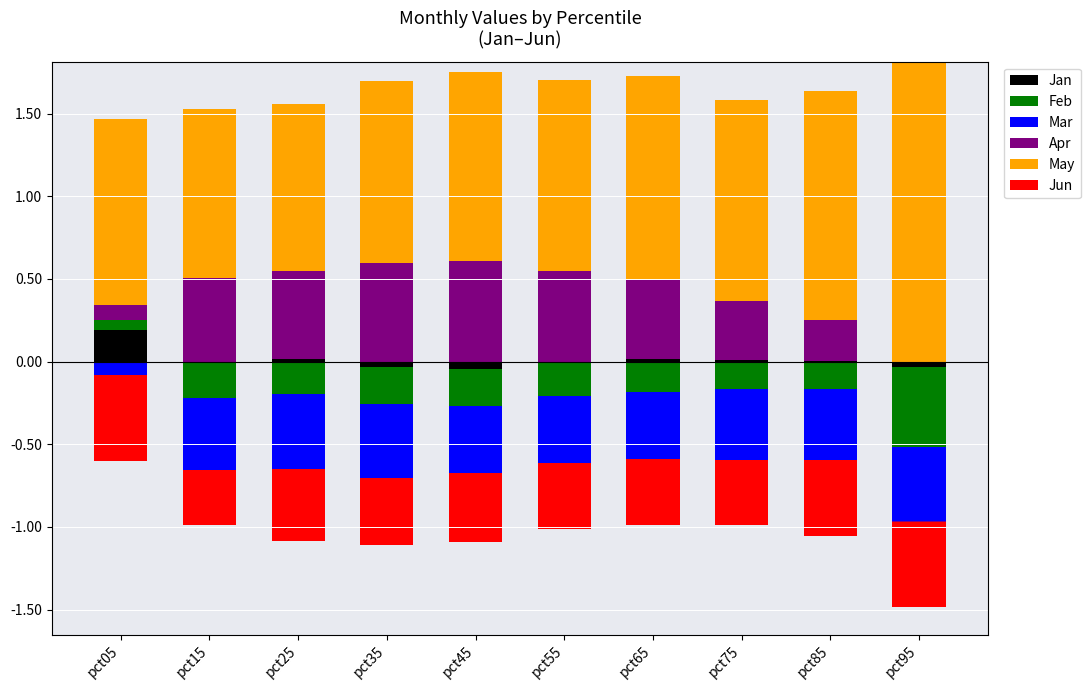

Which series has the widest spread of values?

May